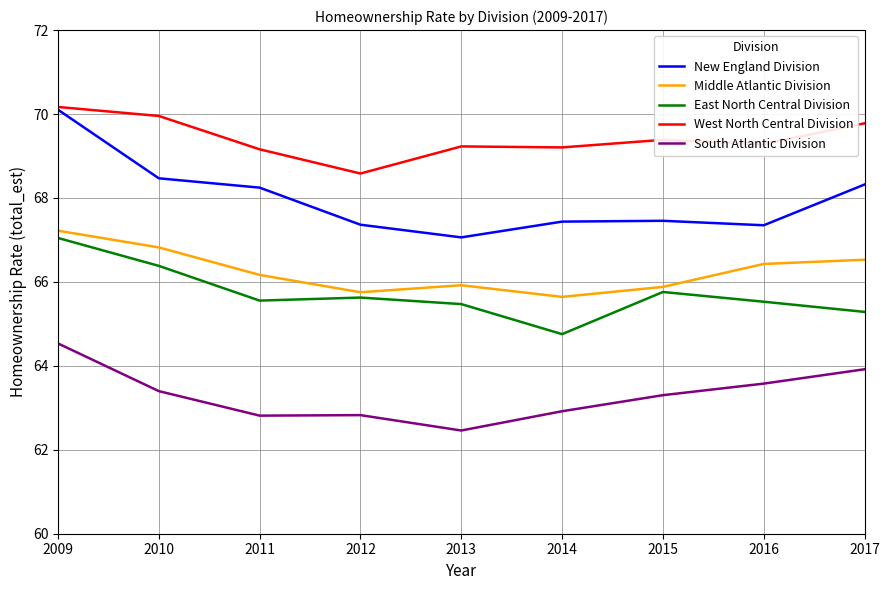

True or false: West North Central Division and East North Central Division intersect in this chart.

False